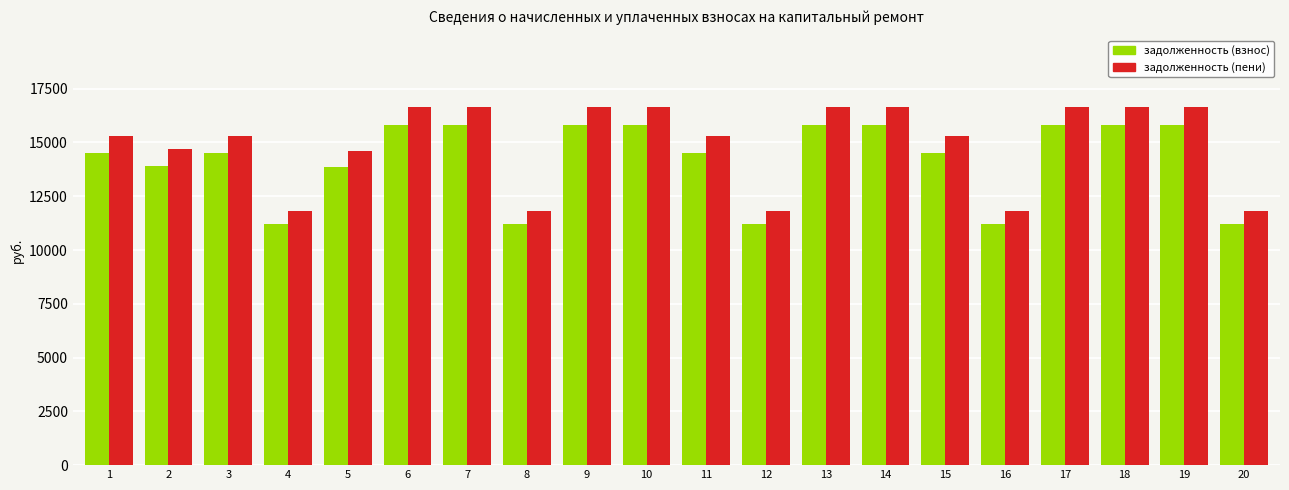

What is the total value across all series at 3?

29801.1